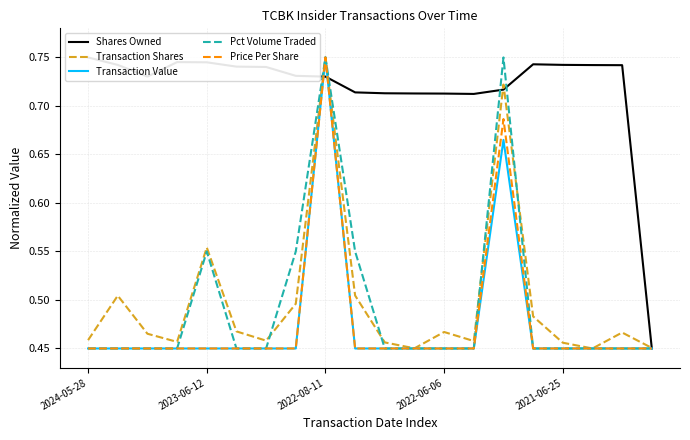

What position from the right is 2024-05-28?

20